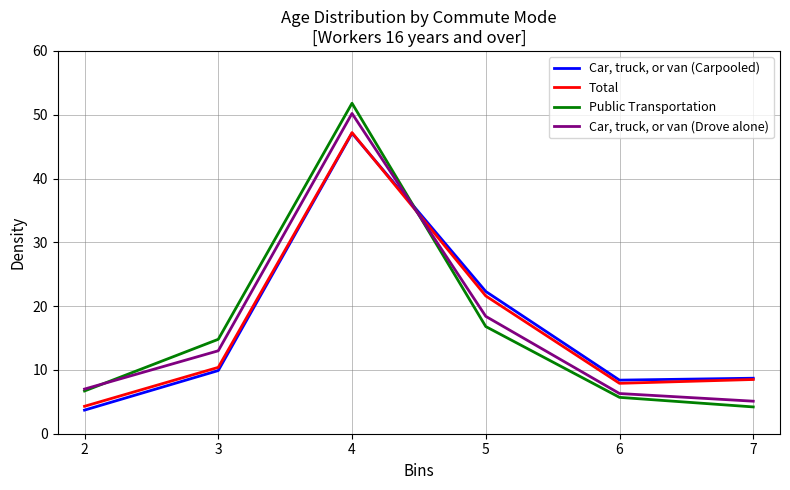

True or false: Public Transportation has a value of 4.6 at 3.

False